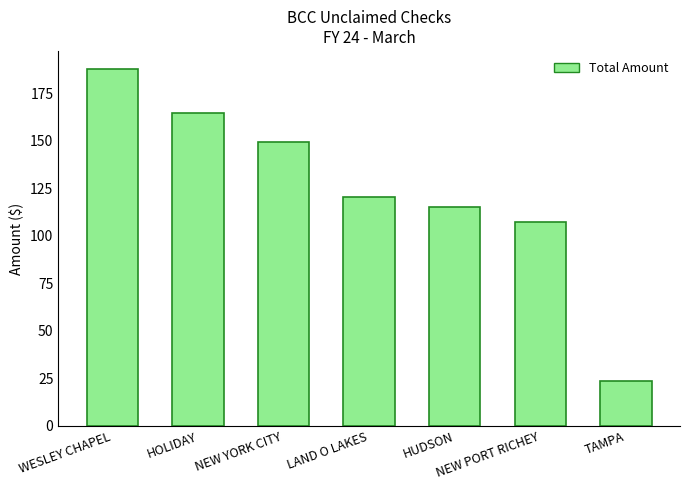

Reading right to left, list all the values displayed in this chart.

TAMPA=23.7	NEW PORT RICHEY=107.4	HUDSON=115.1	LAND O LAKES=120.4	NEW YORK CITY=149.2	HOLIDAY=164.5	WESLEY CHAPEL=187.8